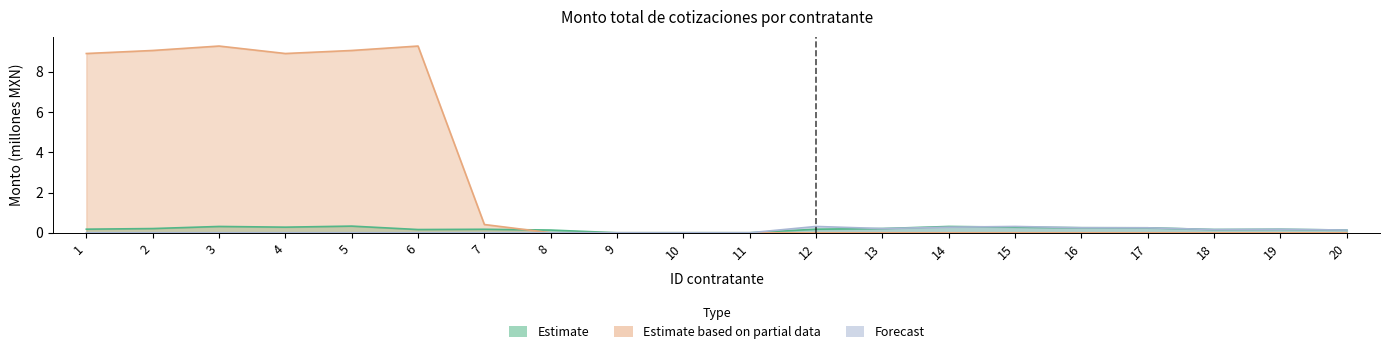

Which category has the lowest value in the Forecast series?

1